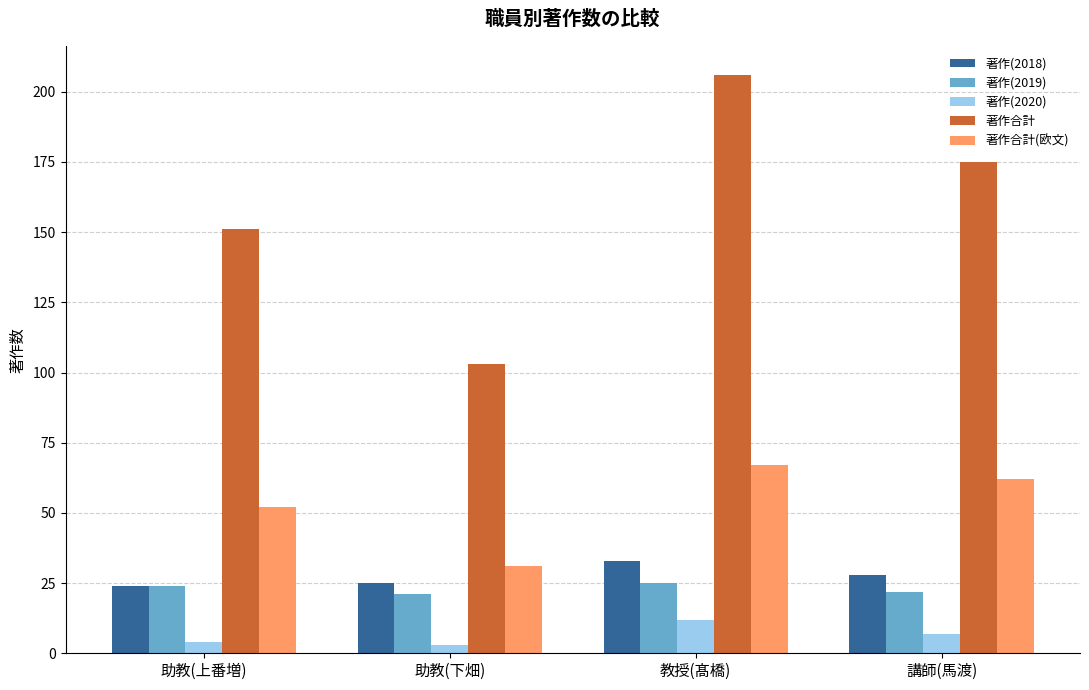

What are all the series names shown in the legend?

著作(2018), 著作(2019), 著作(2020), 著作合計, 著作合計(欧文)